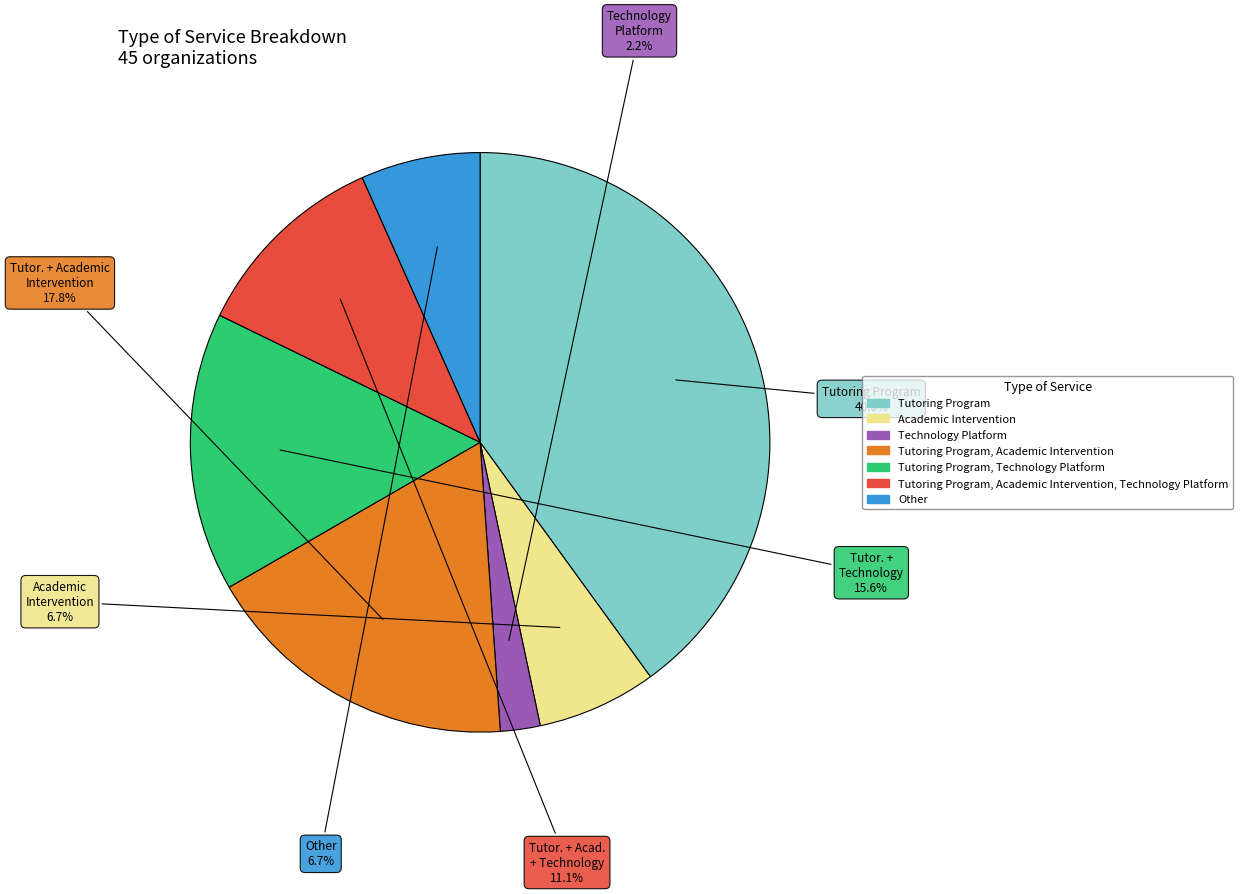

Count the number of slices in the pie.

7